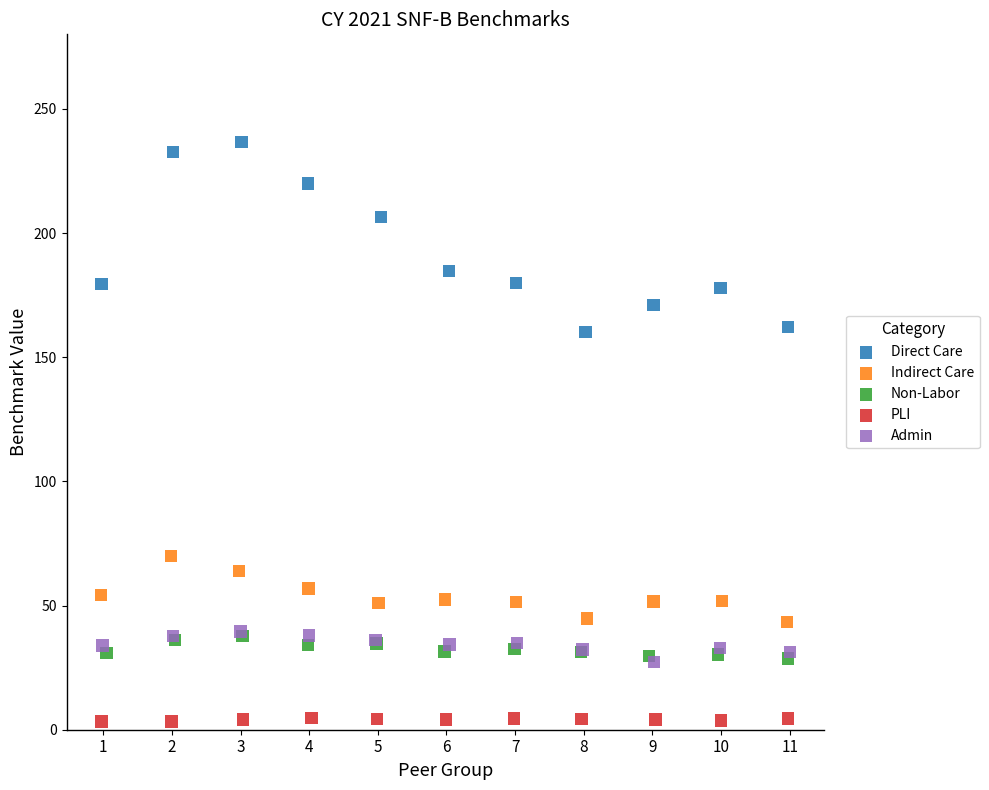

What are all the series names shown in the legend?

Direct Care, Indirect Care, Non-Labor, PLI, Admin